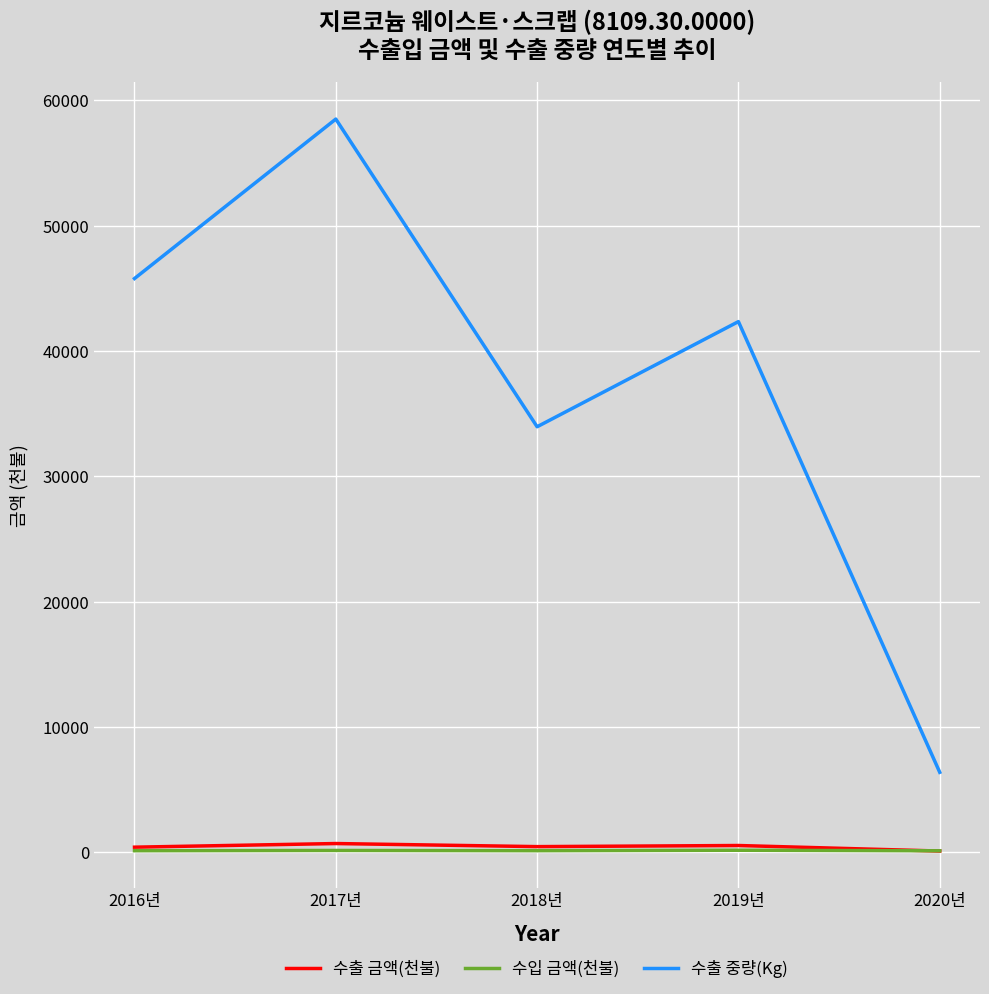

Between 2018년 and 2020년, which series saw the biggest shift?

수출 중량(Kg)